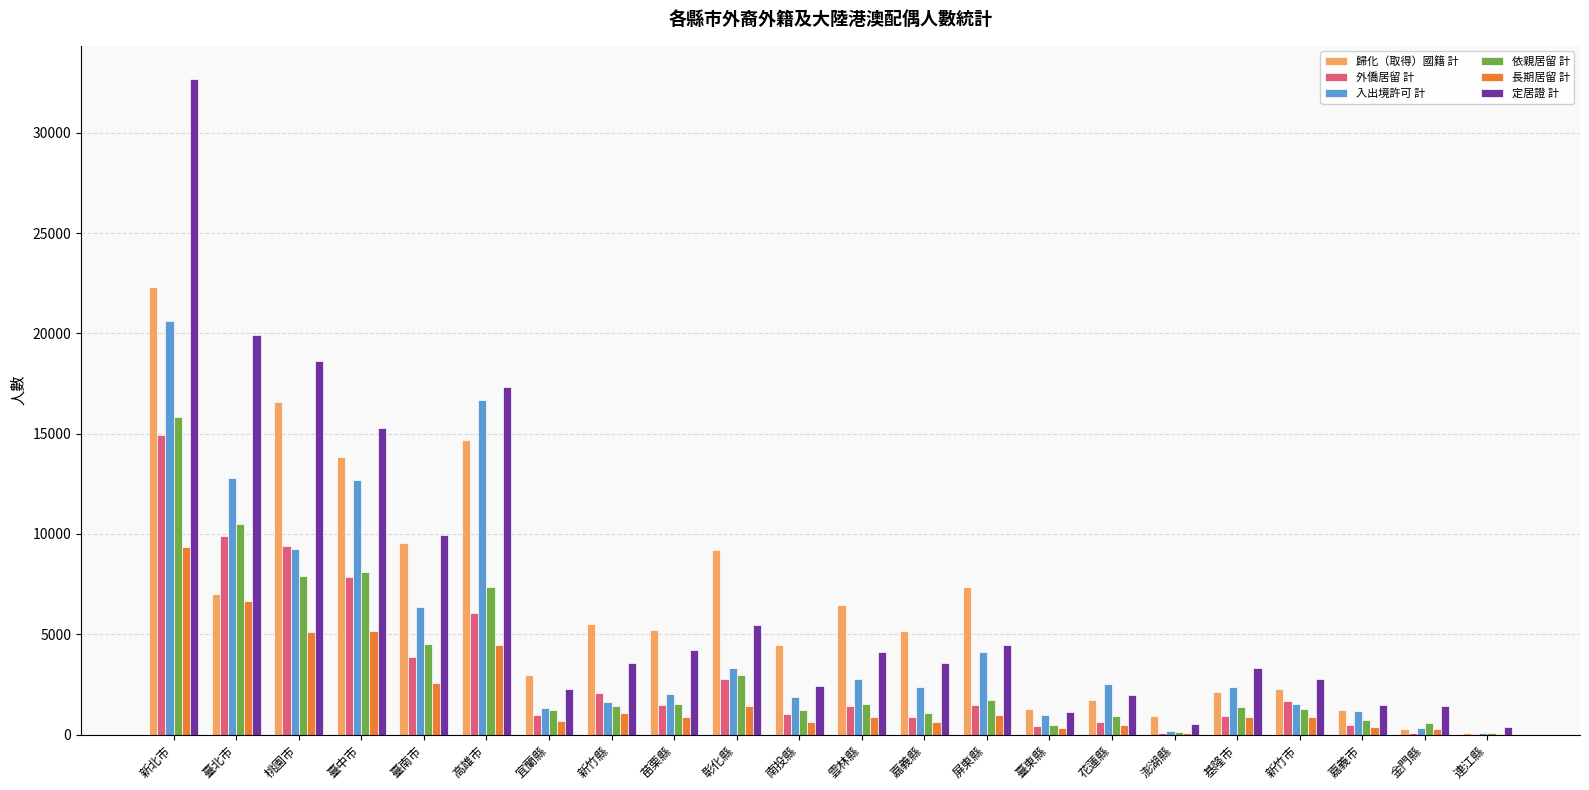

How many data points does each series have?

22